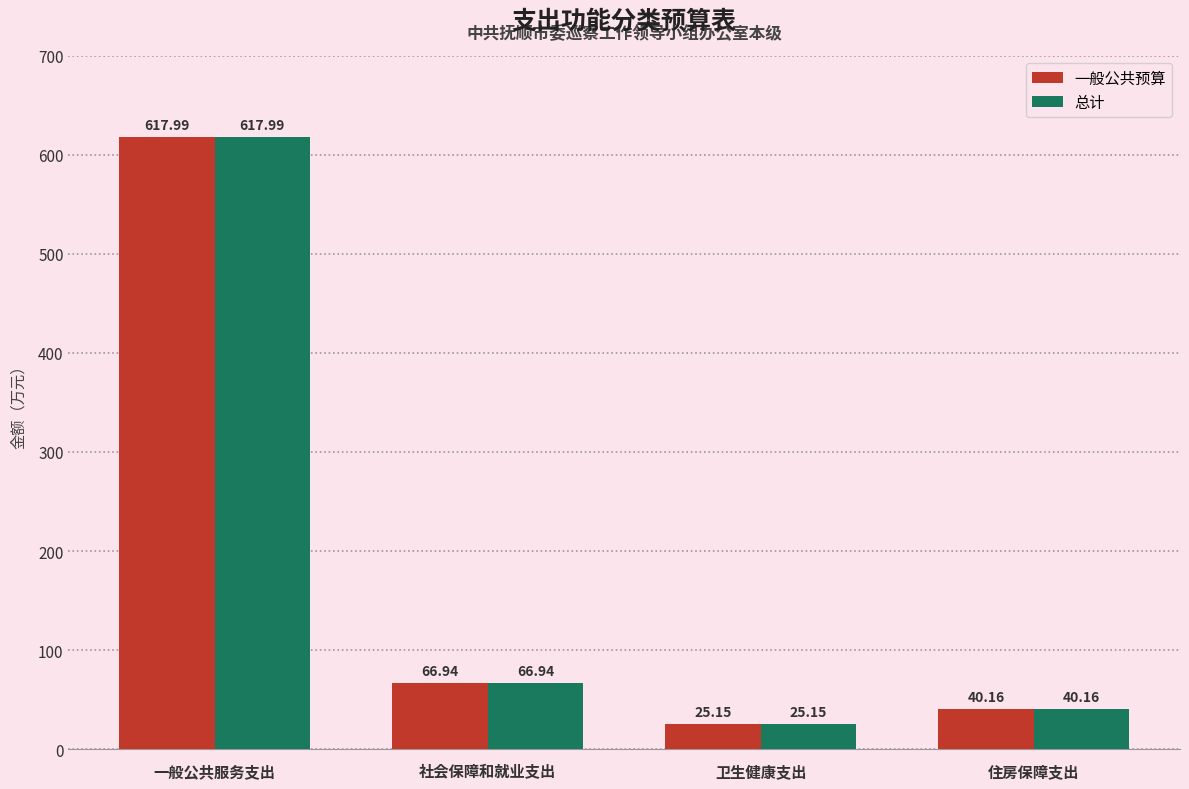

What is the value of the 总计 bar at the 2nd from the left?

66.9